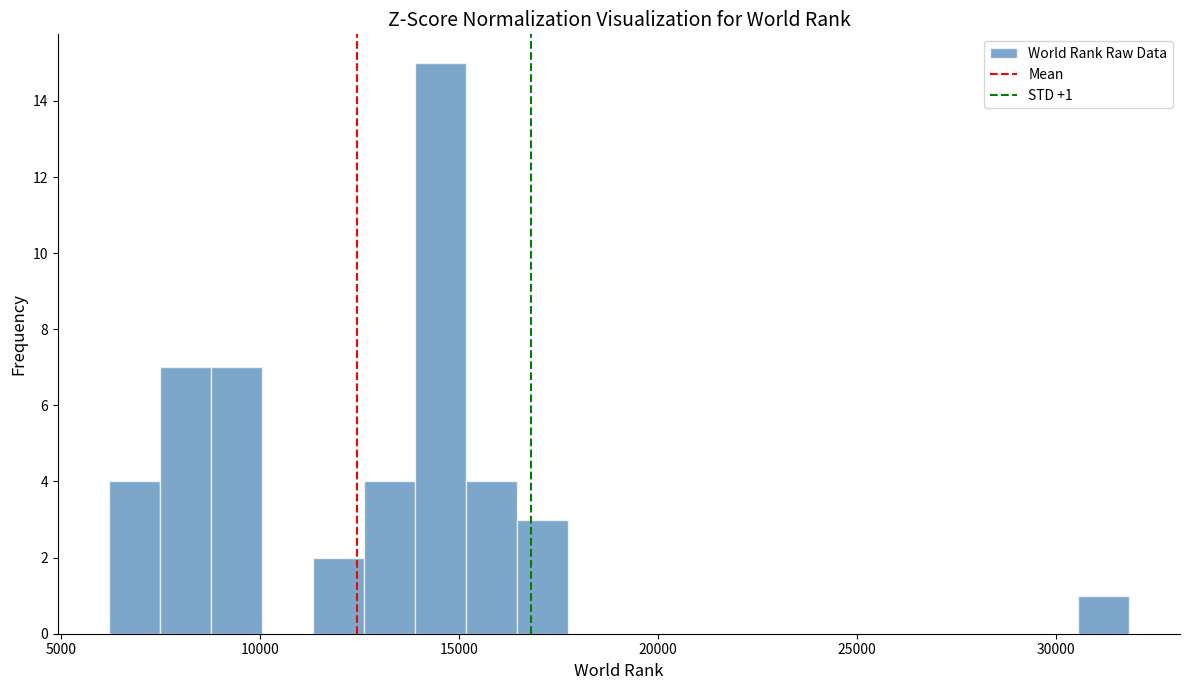

Around what value on the x-axis is the tallest bar? Give the approximate position of its centre, as read against the axis.

14500